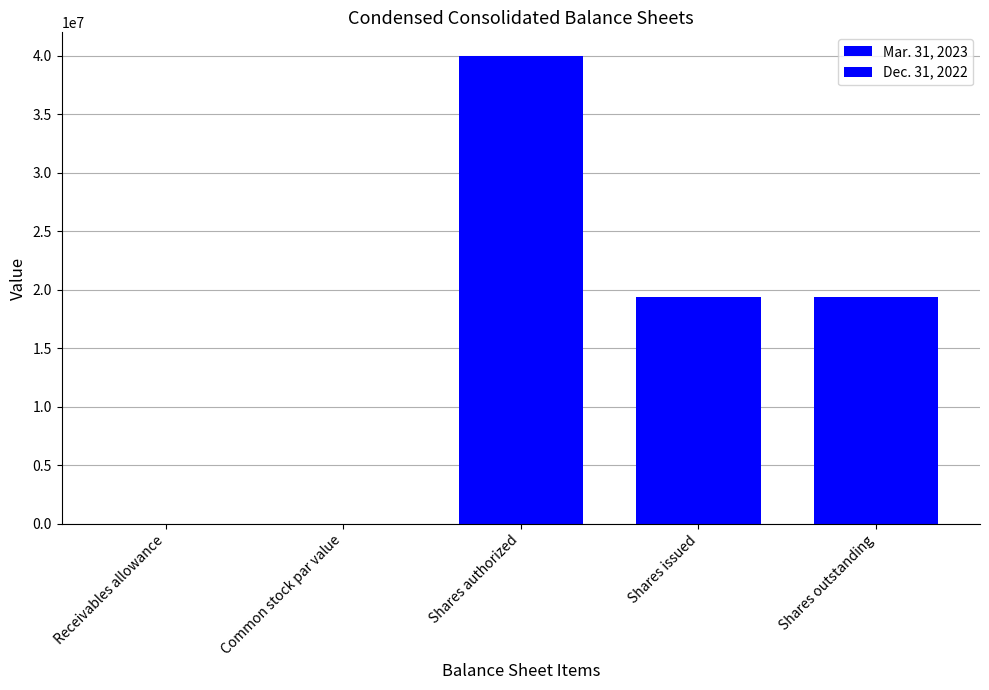

How many groups of bars are there?

5